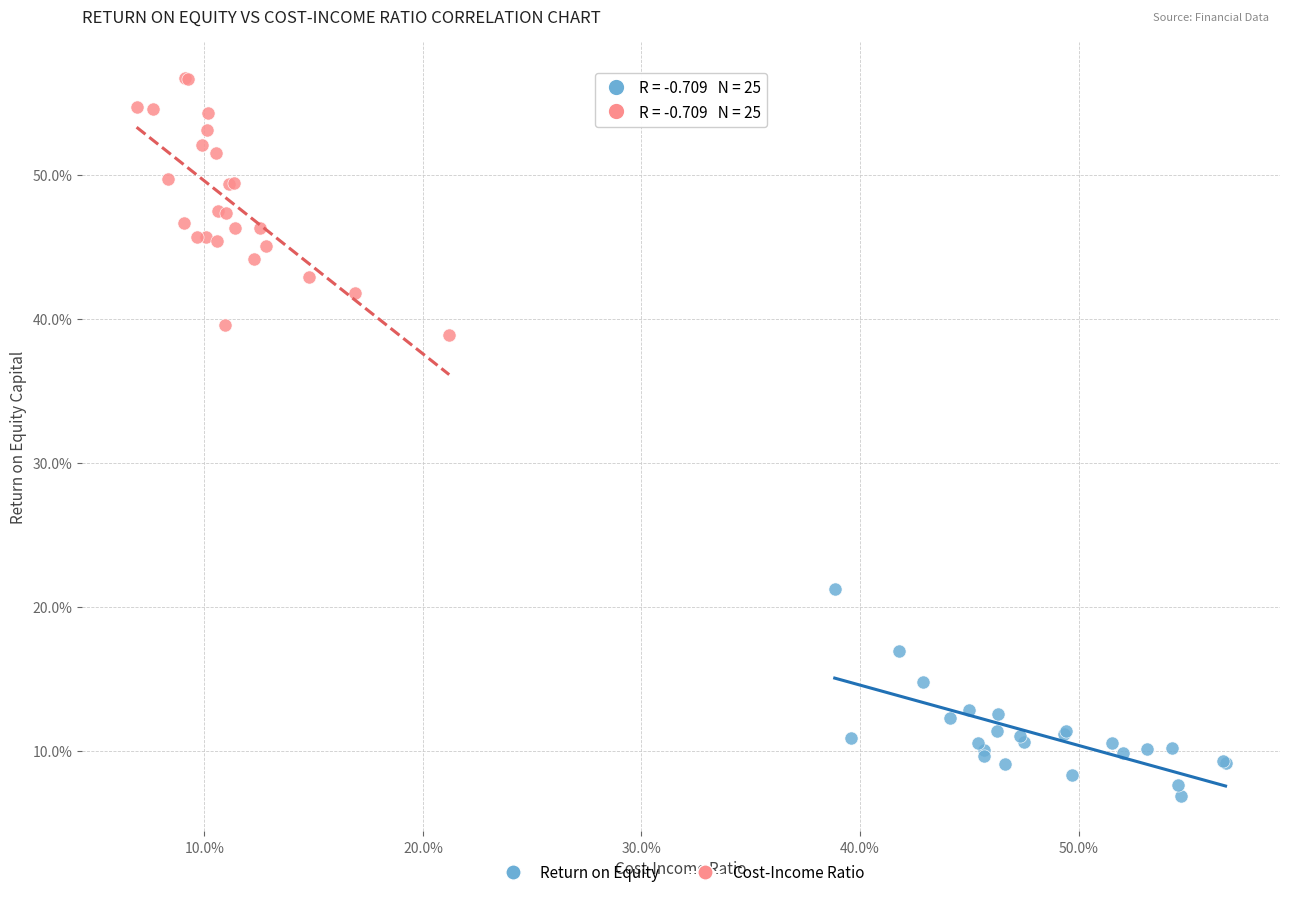

Which series contains the highest Y value?

Cost-Income Ratio